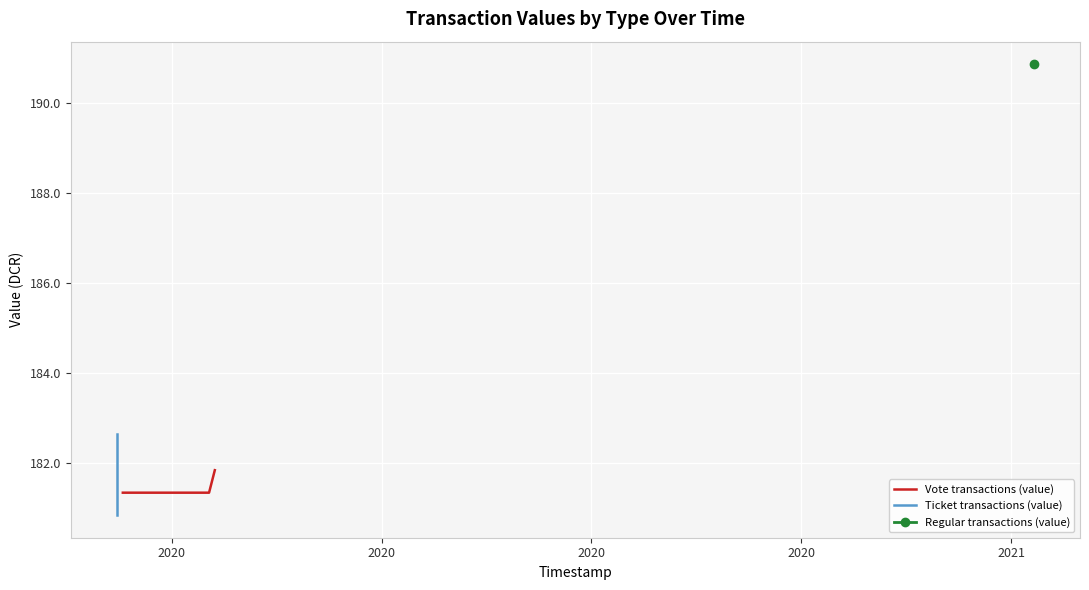

What is the difference between the maximum and minimum values in the Vote transactions (value) series?

0.5